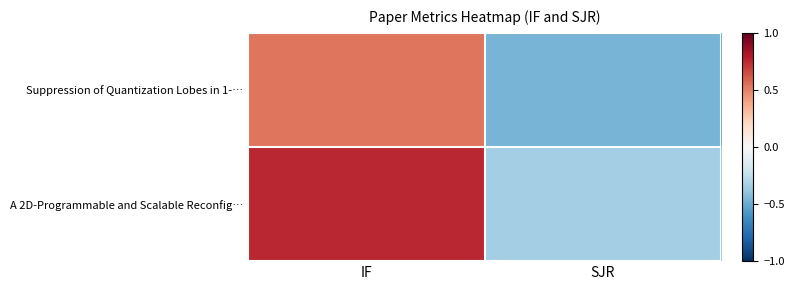

At how many categories does at least one series exceed 0?

1